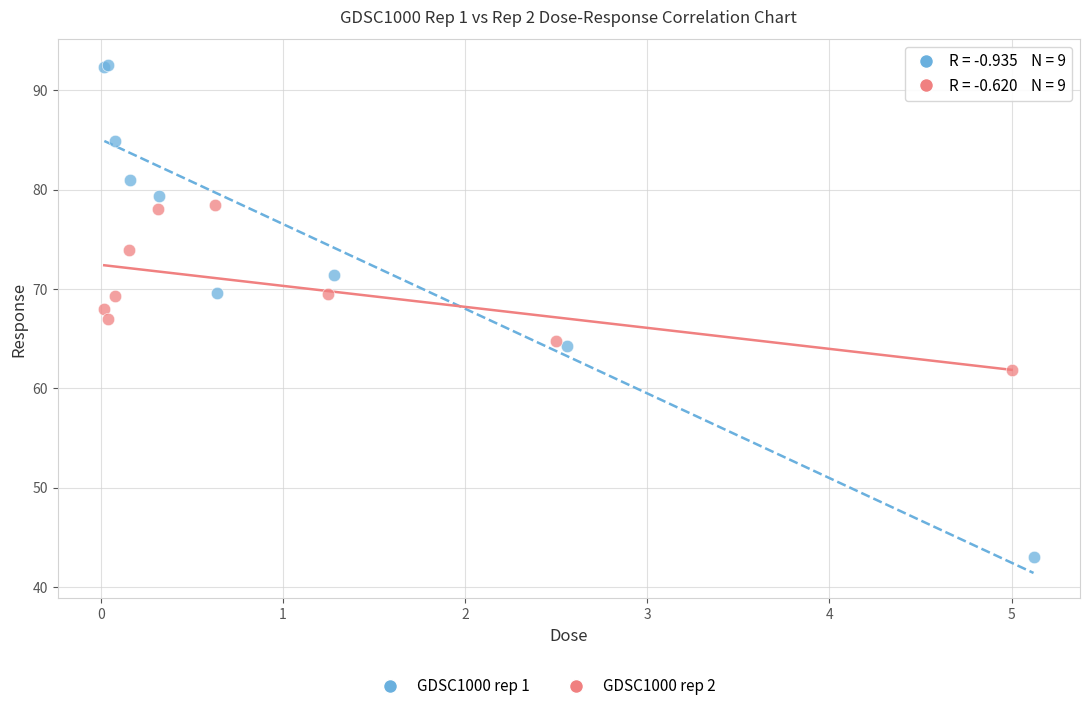

Which series contains the highest Y value?

GDSC1000 rep 1